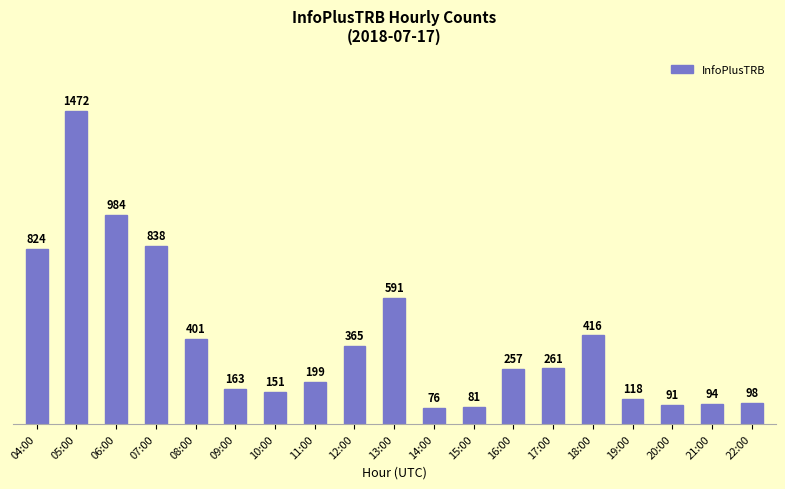

How many distinct data groups are displayed?

1